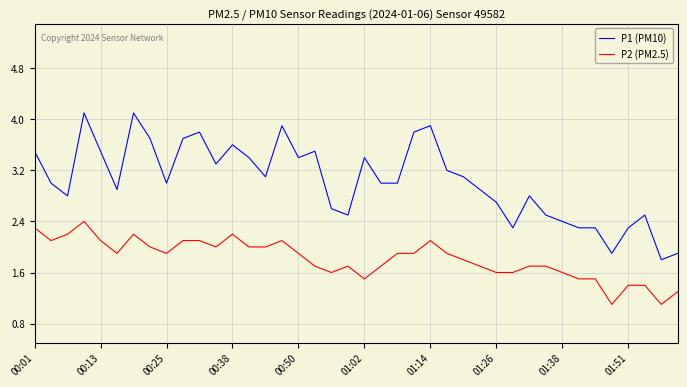

True or false: P1 (PM10) and P2 (PM2.5) intersect in this chart.

False